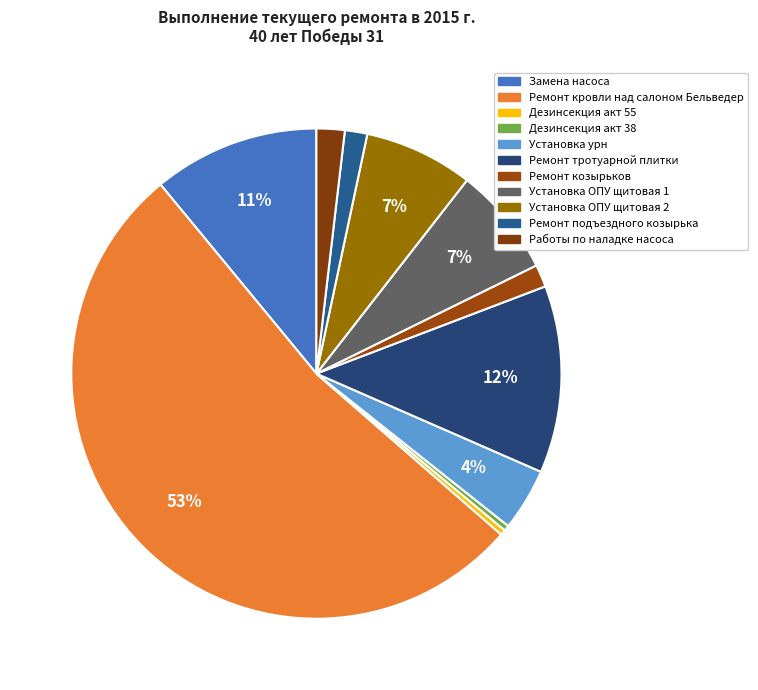

Count the number of slices in the pie.

11